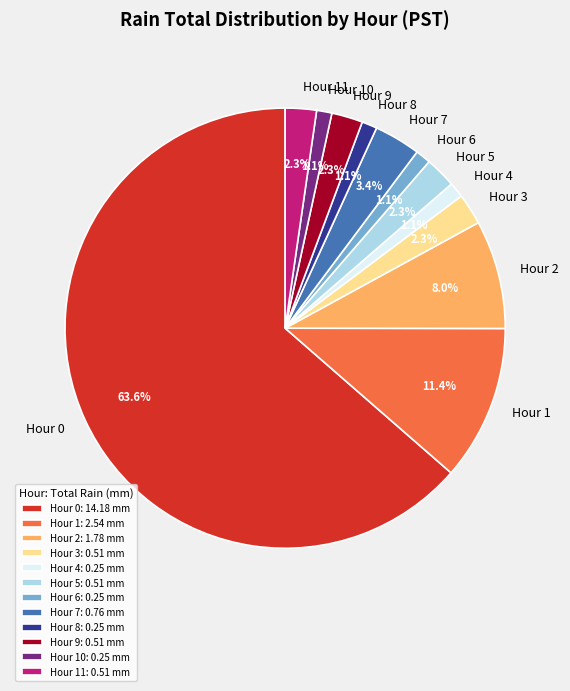

Combined, do Hour 11 and Hour 7 account for over 50%?

No